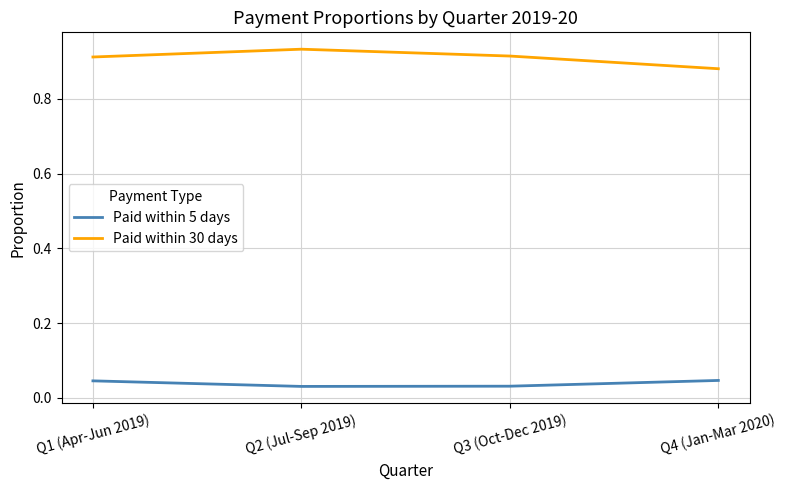

What are all the series names shown in the legend?

Paid within 5 days, Paid within 30 days